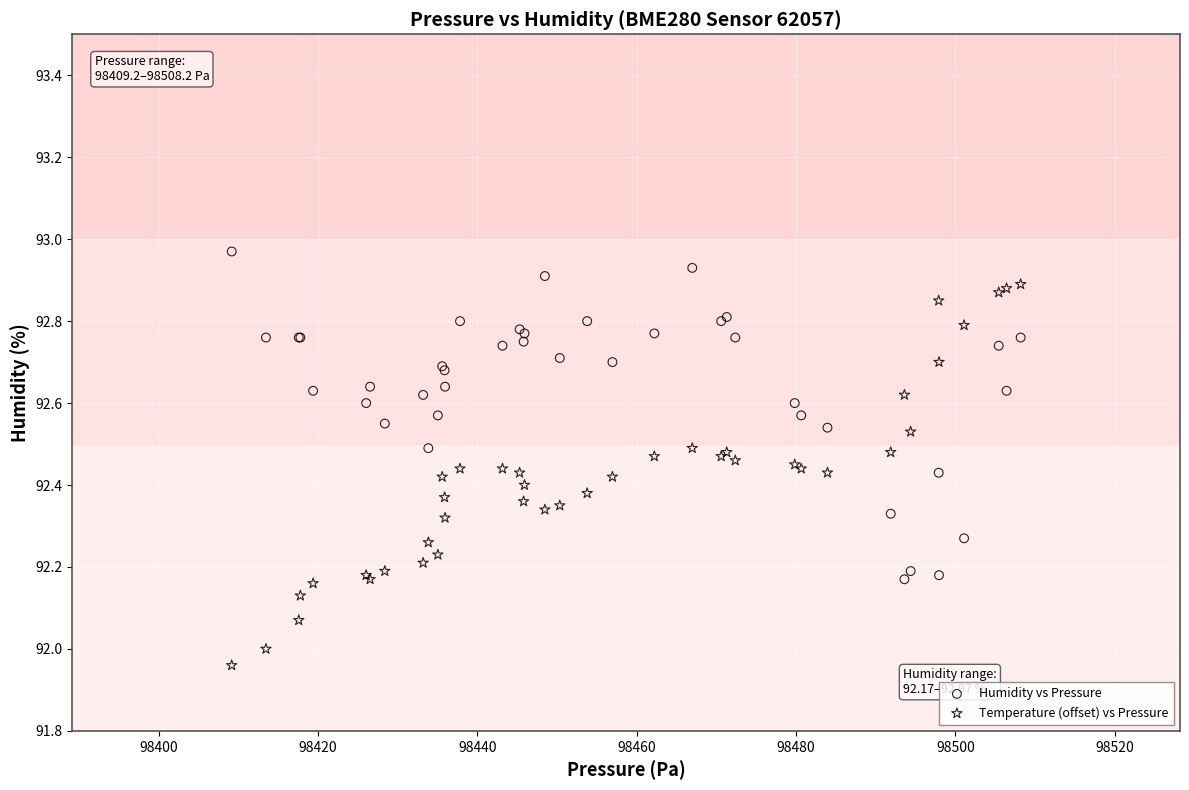

Which series has the largest Y range (max minus min)?

Temperature (offset) vs Pressure